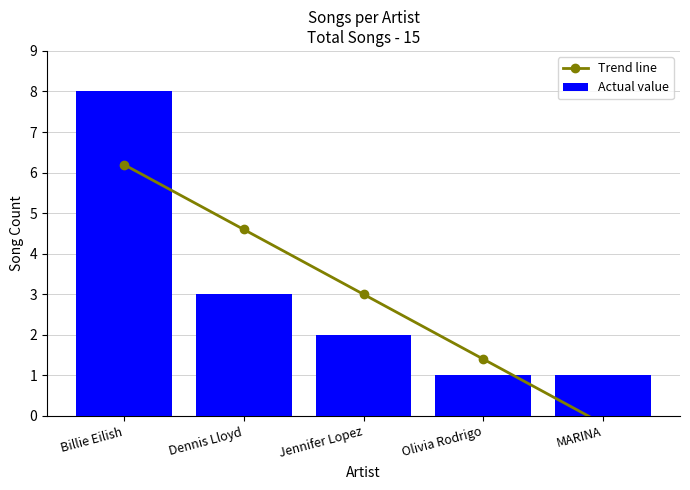

At how many categories does at least one series exceed 2?

3